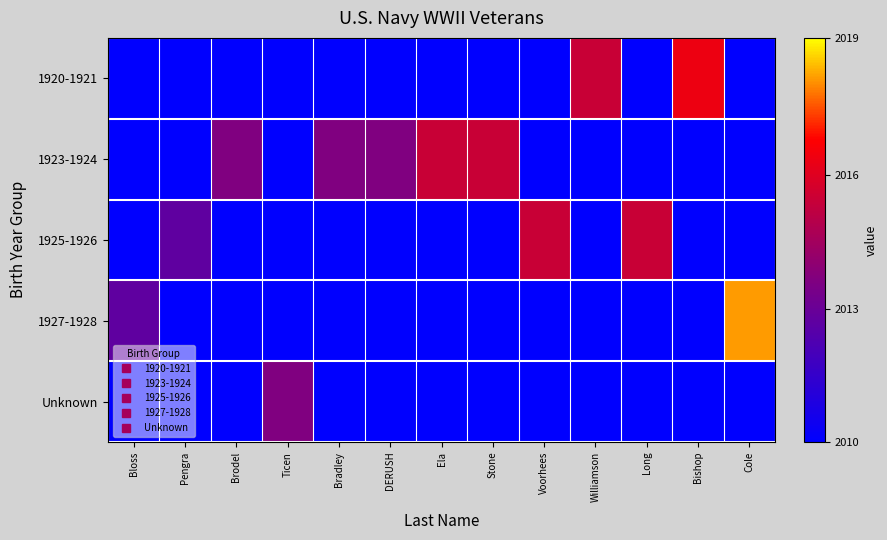

Reading right to left, list all the values displayed in this chart.

1920-1921: Cole=0.0	Bishop=0.7	Long=0.0	Williamson=0.6	Voorhees=0.0	Stone=0.0	Ela=0.0	DERUSH=0.0	Bradley=0.0	Ticen=0.0	Brodel=0.0	Pengra=0.0	Bloss=0.0
1923-1924: Cole=0.0	Bishop=0.0	Long=0.0	Williamson=0.0	Voorhees=0.0	Stone=0.6	Ela=0.6	DERUSH=0.4	Bradley=0.4	Ticen=0.0	Brodel=0.4	Pengra=0.0	Bloss=0.0
1925-1926: Cole=0.0	Bishop=0.0	Long=0.6	Williamson=0.0	Voorhees=0.6	Stone=0.0	Ela=0.0	DERUSH=0.0	Bradley=0.0	Ticen=0.0	Brodel=0.0	Pengra=0.3	Bloss=0.0
1927-1928: Cole=0.9	Bishop=0.0	Long=0.0	Williamson=0.0	Voorhees=0.0	Stone=0.0	Ela=0.0	DERUSH=0.0	Bradley=0.0	Ticen=0.0	Brodel=0.0	Pengra=0.0	Bloss=0.3
Unknown: Cole=0.0	Bishop=0.0	Long=0.0	Williamson=0.0	Voorhees=0.0	Stone=0.0	Ela=0.0	DERUSH=0.0	Bradley=0.0	Ticen=0.4	Brodel=0.0	Pengra=0.0	Bloss=0.0